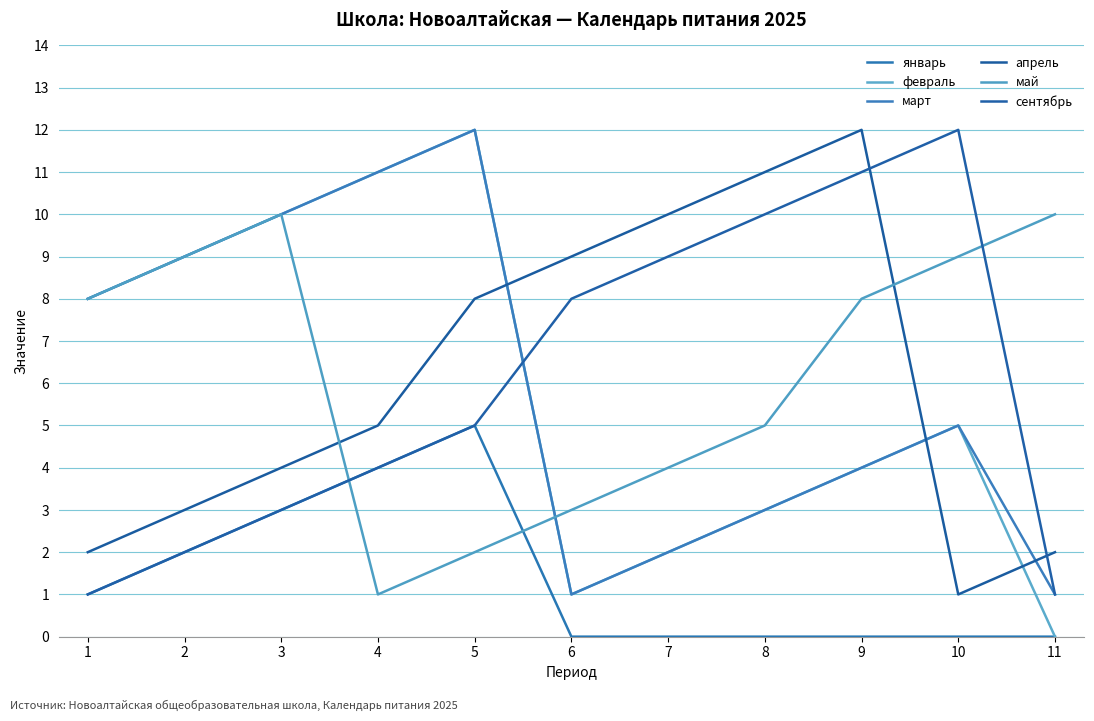

Does the chart have visible grid lines?

Yes